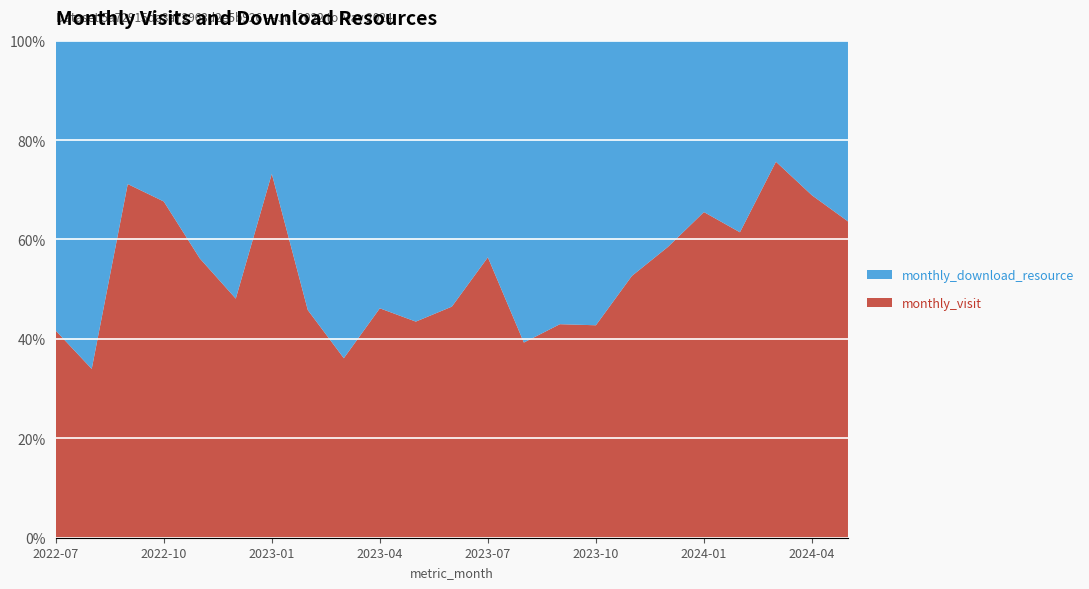

Reading left to right, list all the values displayed in this chart.

monthly_visit: 15	18	37	69	68	76	41	49	39	36	40	53	44	64	61	53	69	86	57	51	59	62	7
monthly_download_resource: 21	35	15	33	53	82	15	58	69	42	52	61	34	99	81	71	62	61	30	32	19	28	4